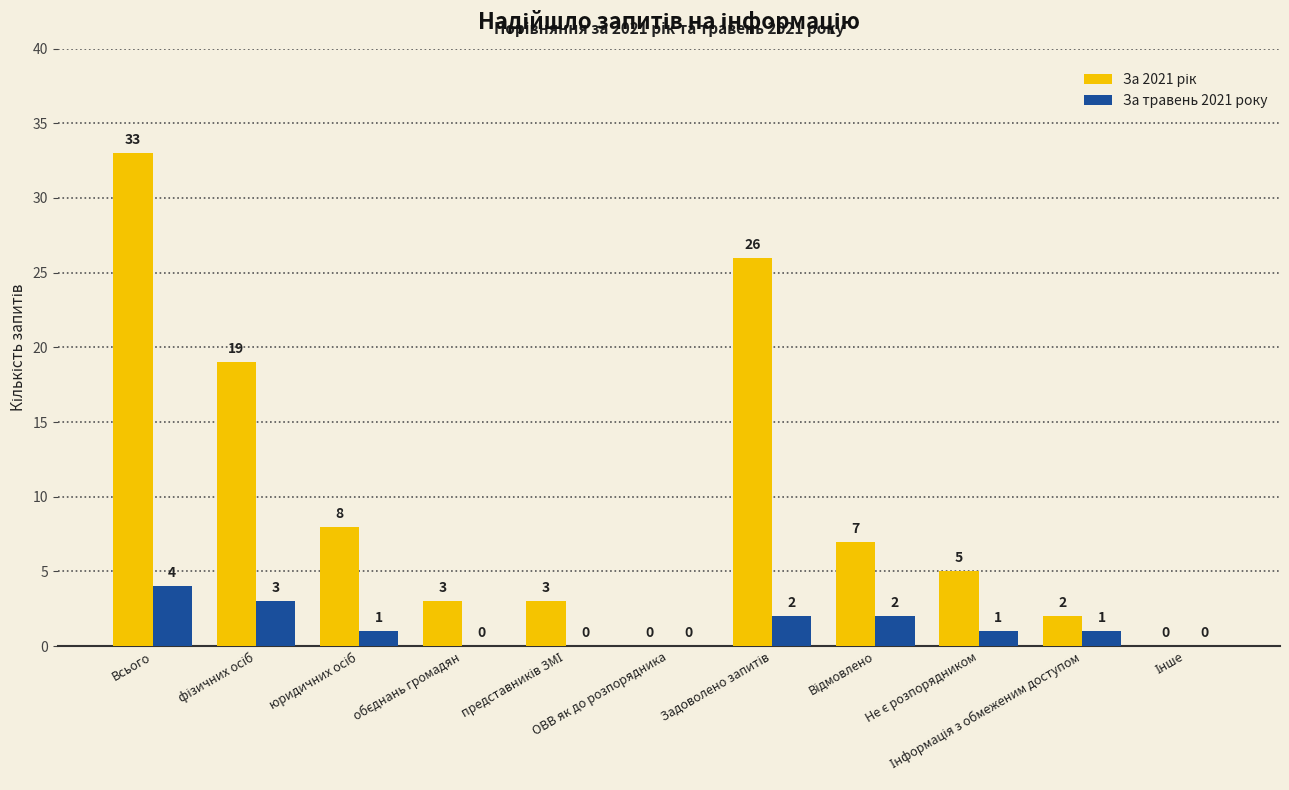

At which category is the sum across all series the highest?

Всього